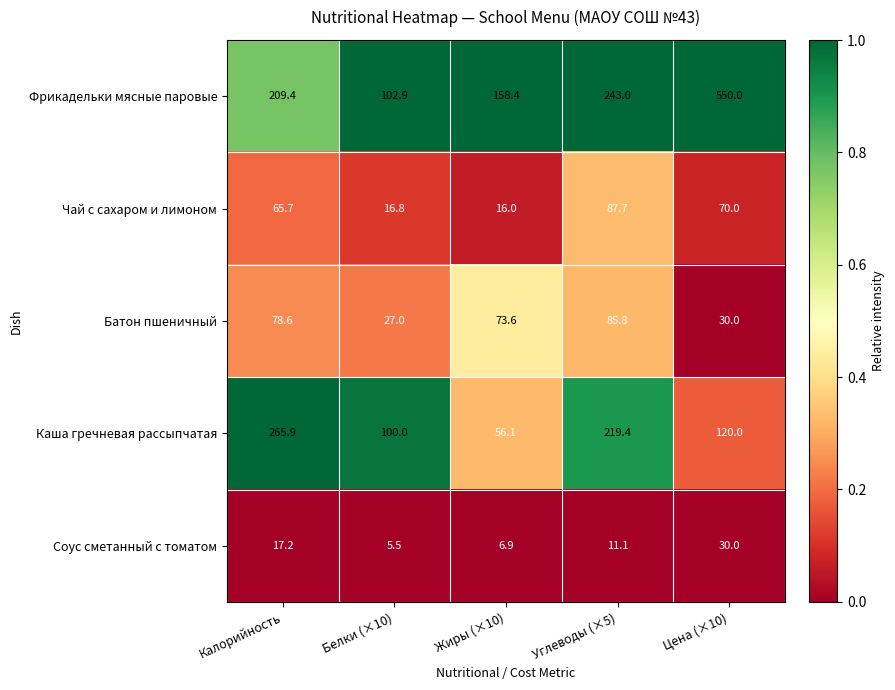

Count the number of data series in this chart.

5